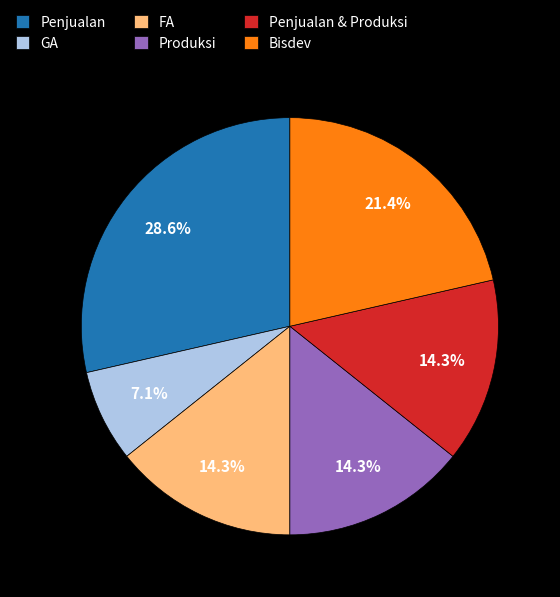

Which slice is the smallest?

GA